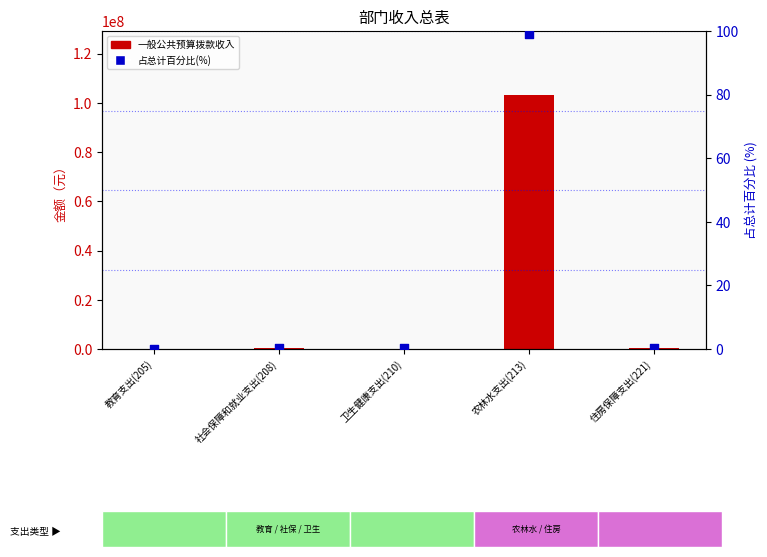

At how many categories does at least one series exceed 20949294?

1